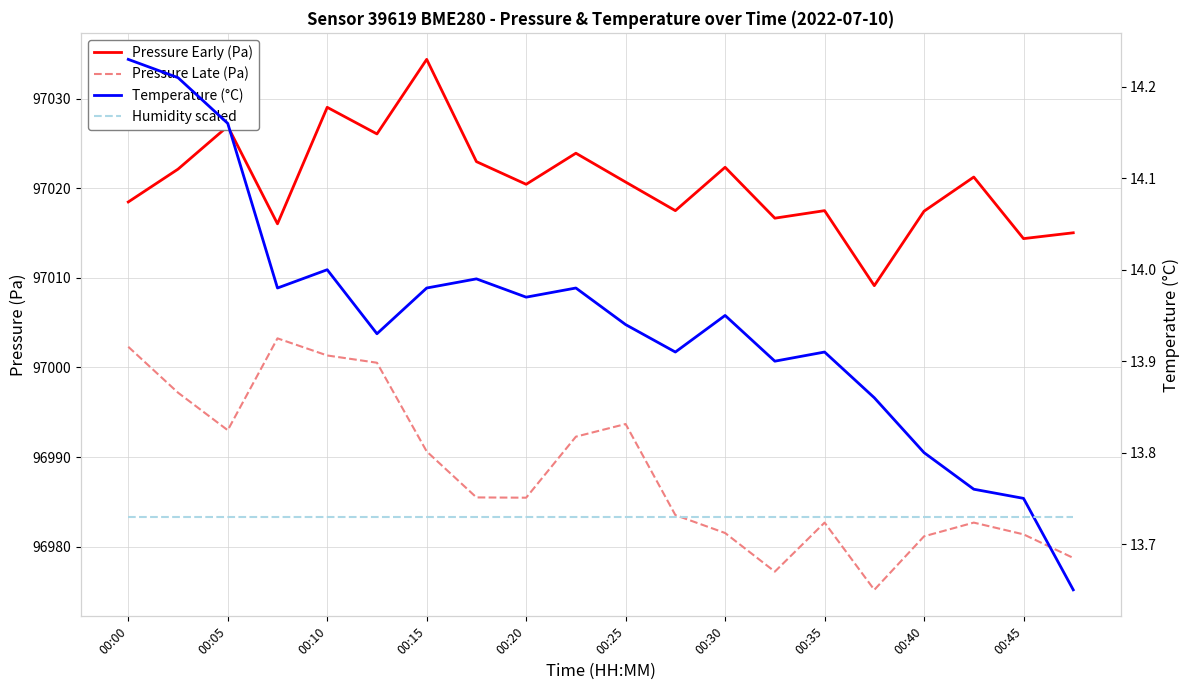

True or false: Temperature (°C) has a value of 5.4 at 00:05.

False